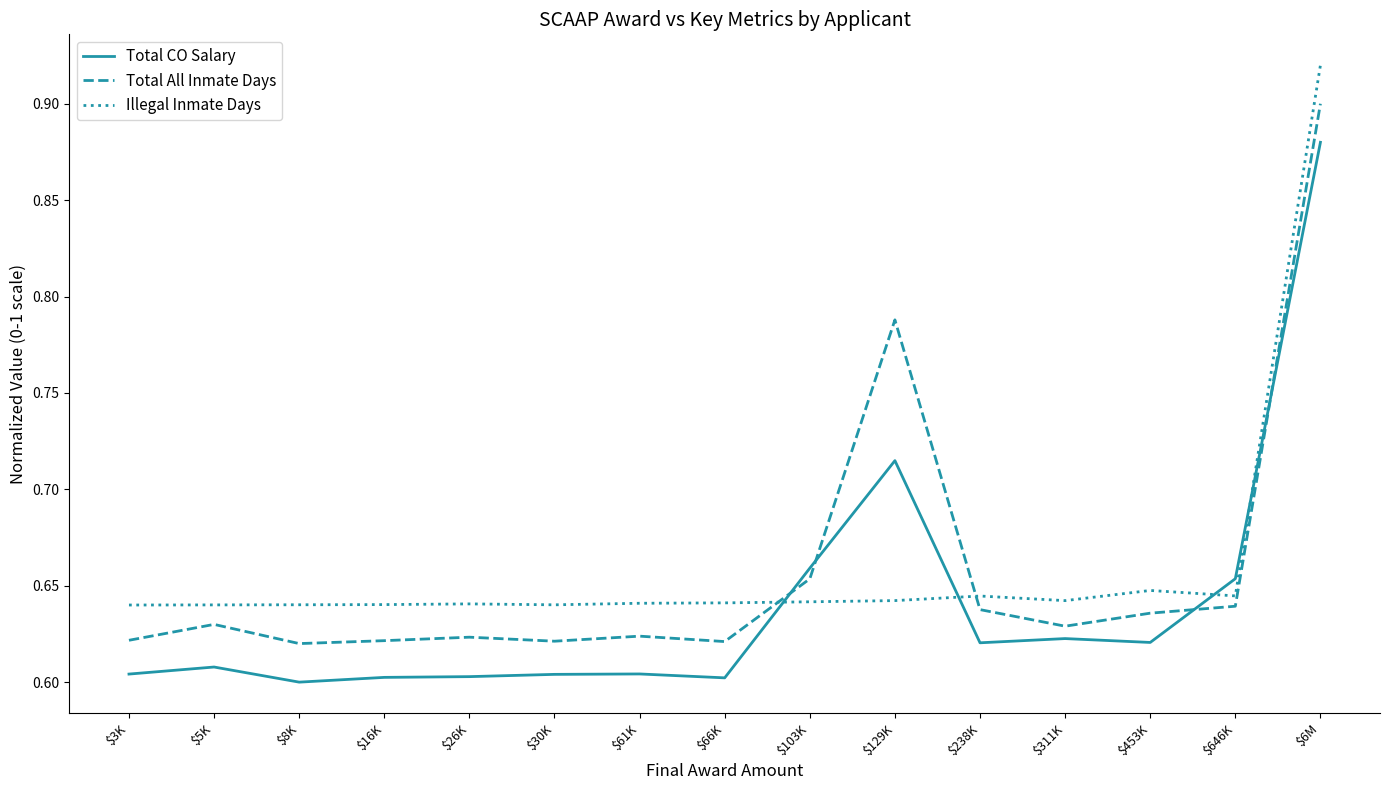

What position from the right is $103K?

7